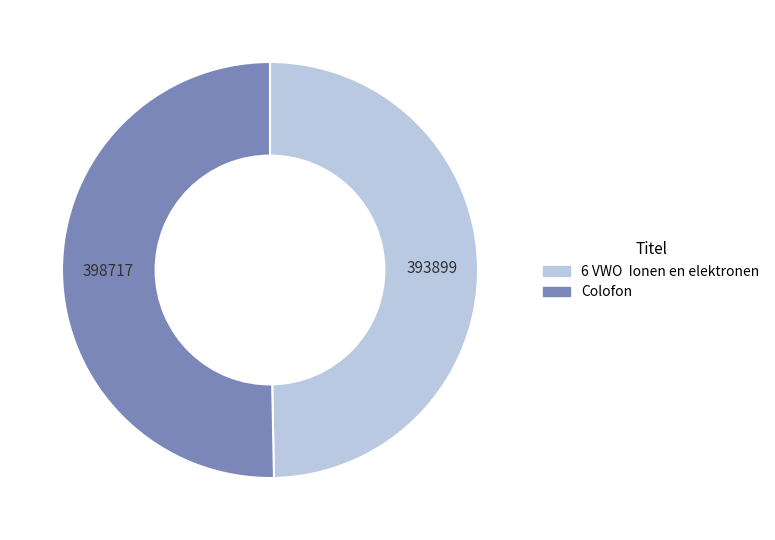

Count the number of slices in the pie.

2